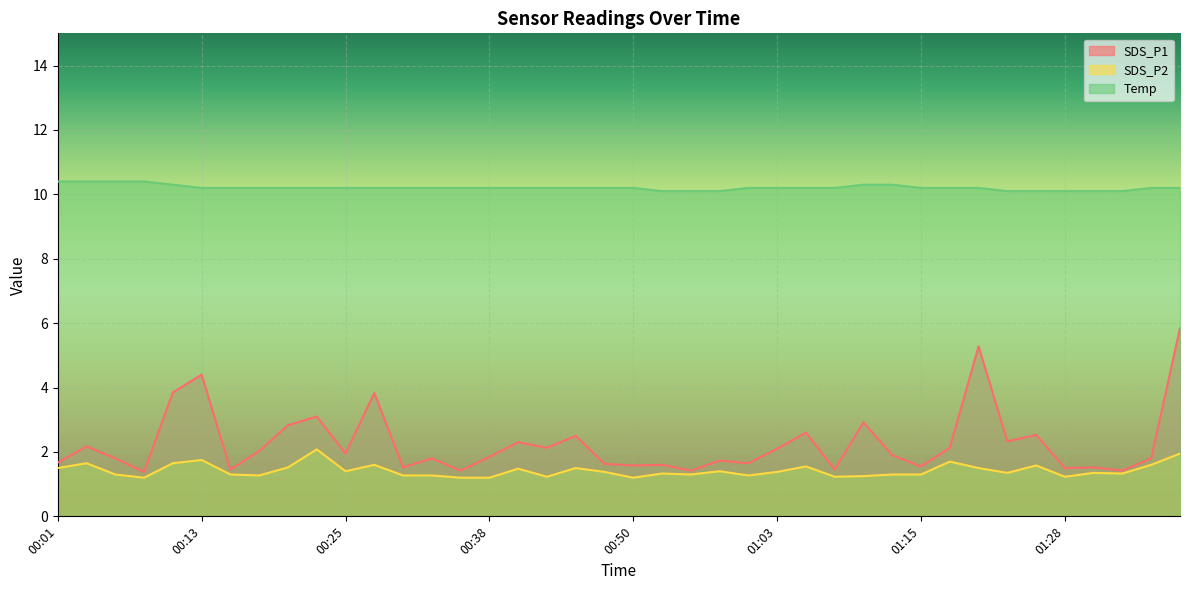

List the series in order of their peak value, highest first.

Temp, SDS_P1, SDS_P2